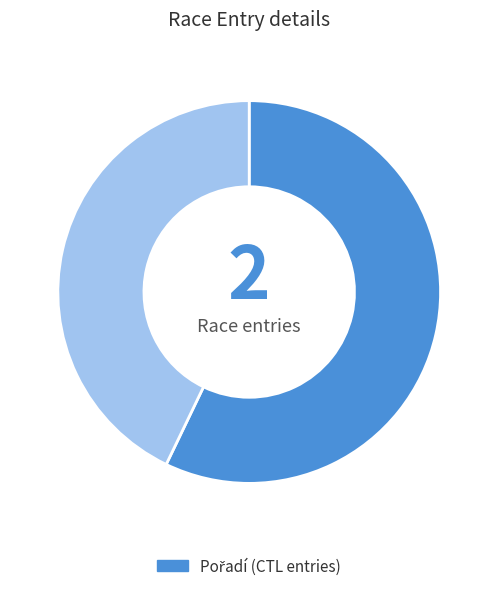

Is there a majority slice in this chart?

Yes